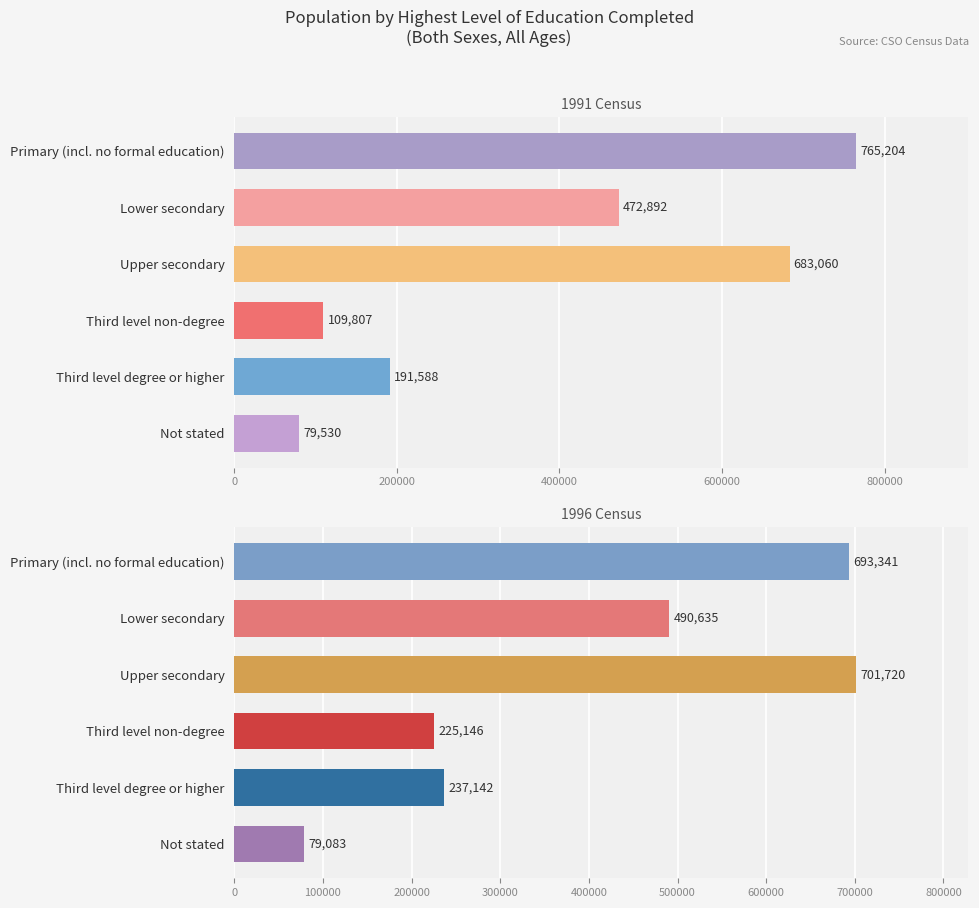

At how many categories does at least one series exceed 394316?

3